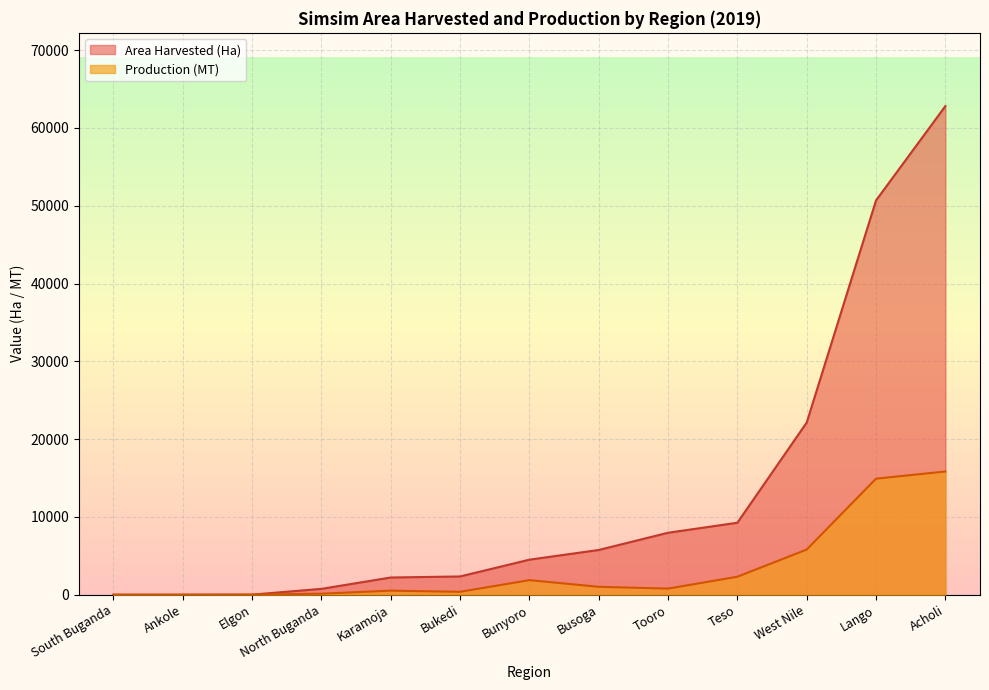

What is the difference between the highest and lowest values at West Nile?

16327